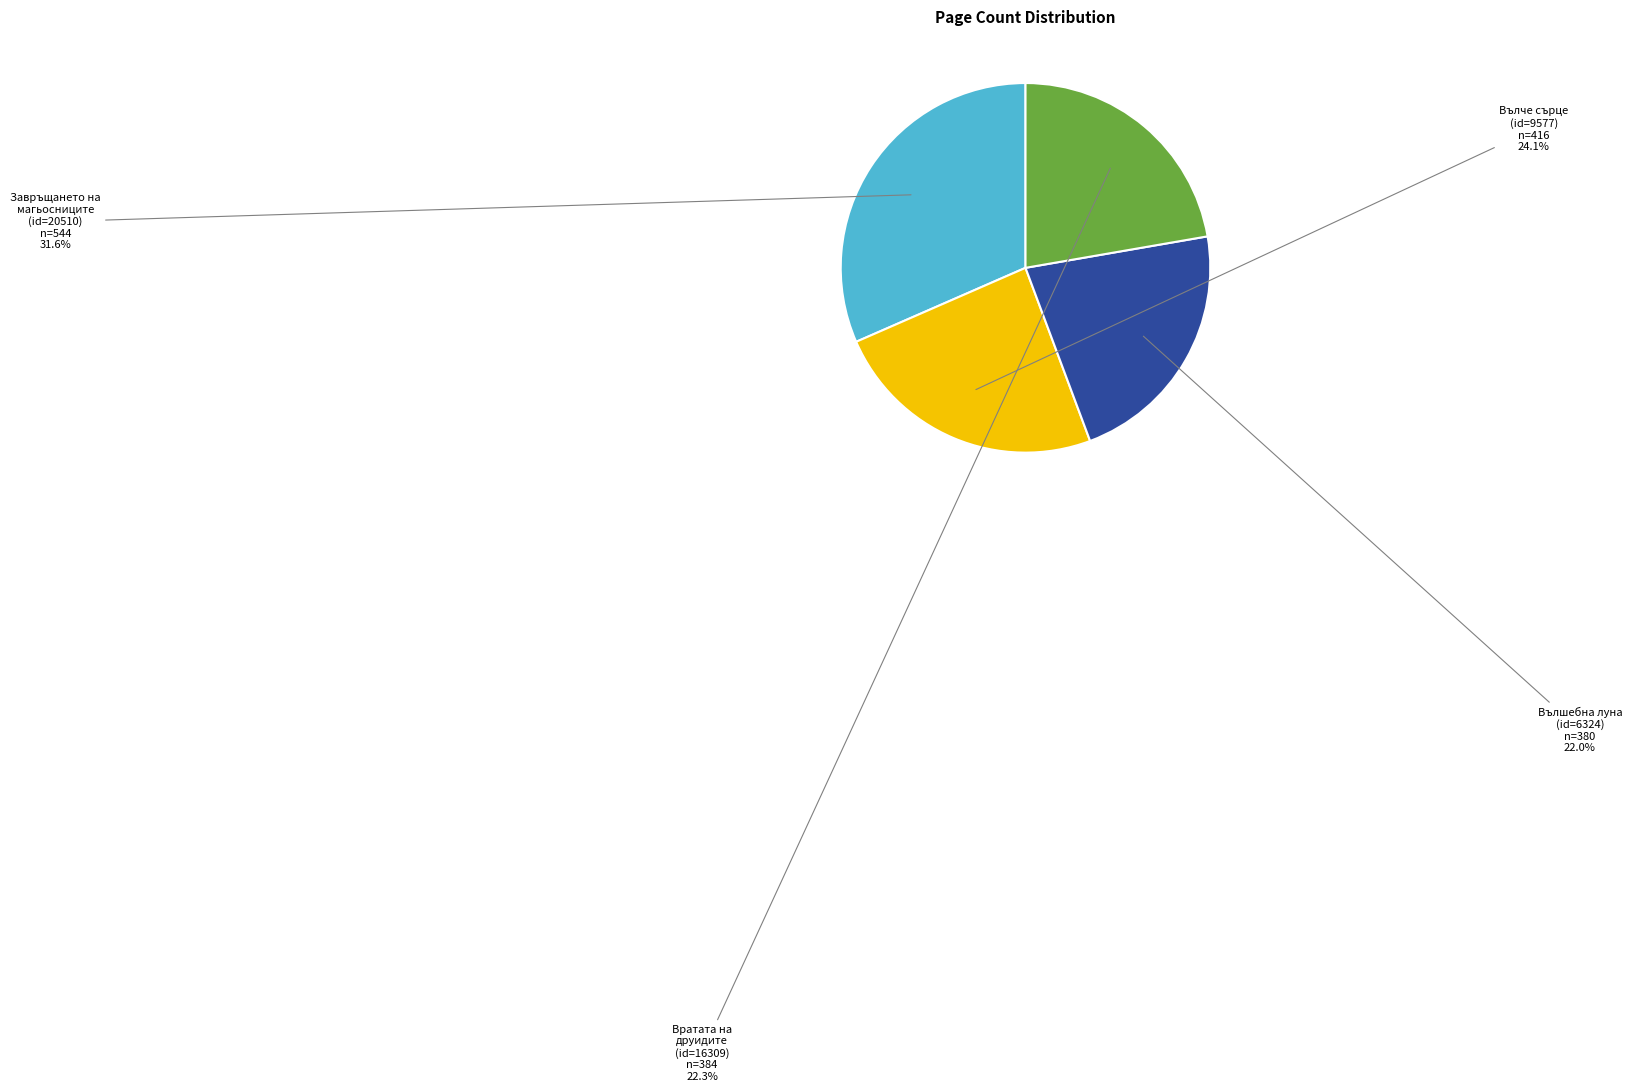

Which category has the biggest portion of the pie?

Завръщането на магьосниците (id=20510)